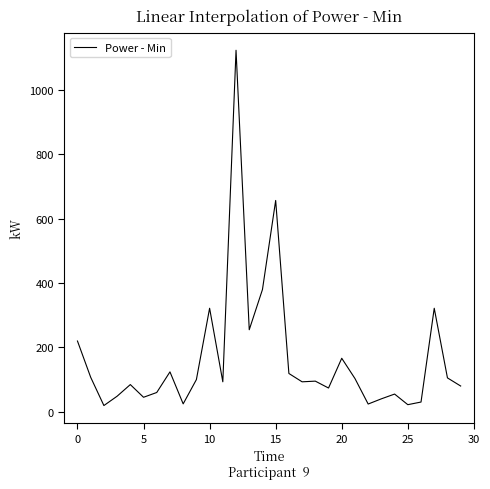

What is the minimum value shown in the chart?

19.3